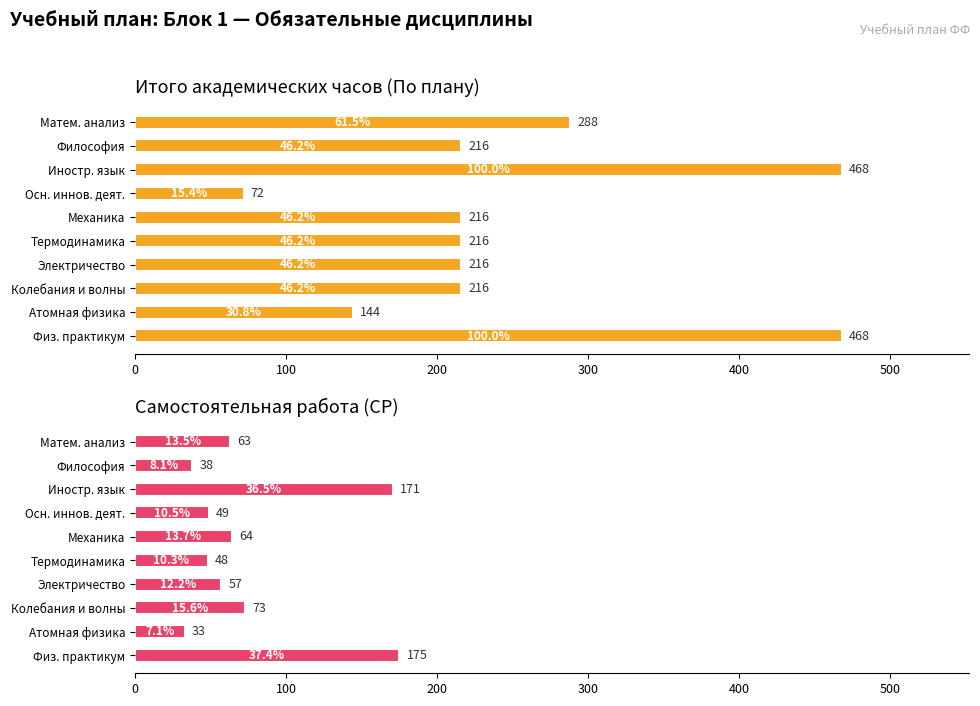

What is the difference between the maximum and second lowest values in the Самостоятельная работа (СР) series?

137